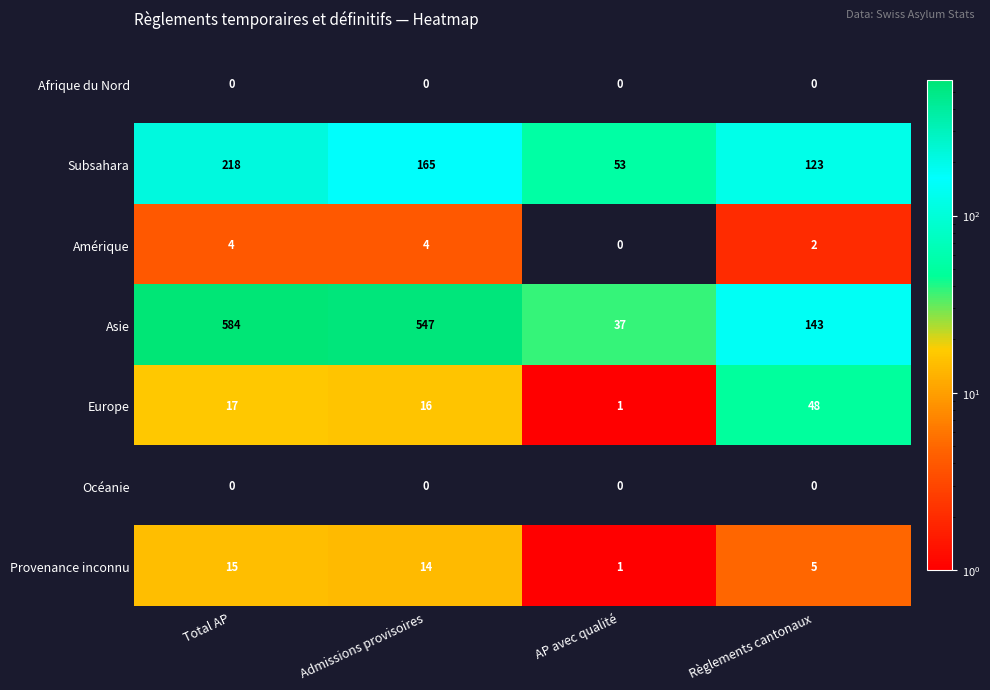

At which category is the sum across all series the highest?

Total AP